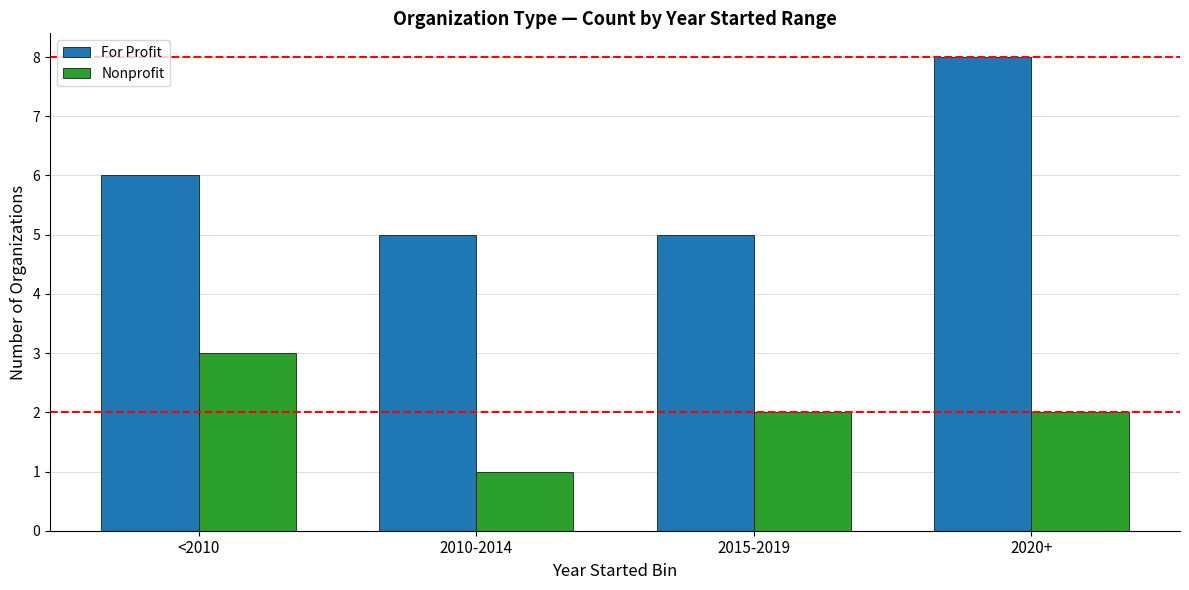

How many bars are there in each group?

2